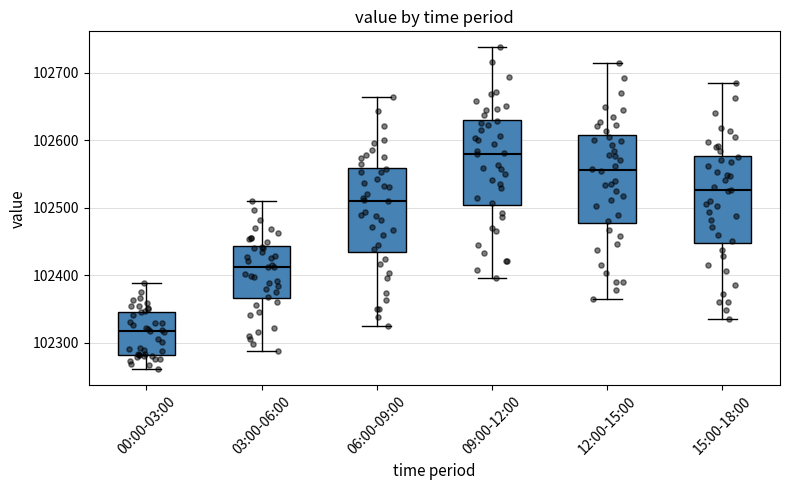

Where is the upper edge of the box for 09:00-12:00 on the y-axis? The values are not printed on the chart, so give them approximately, as read against the axis.

102630